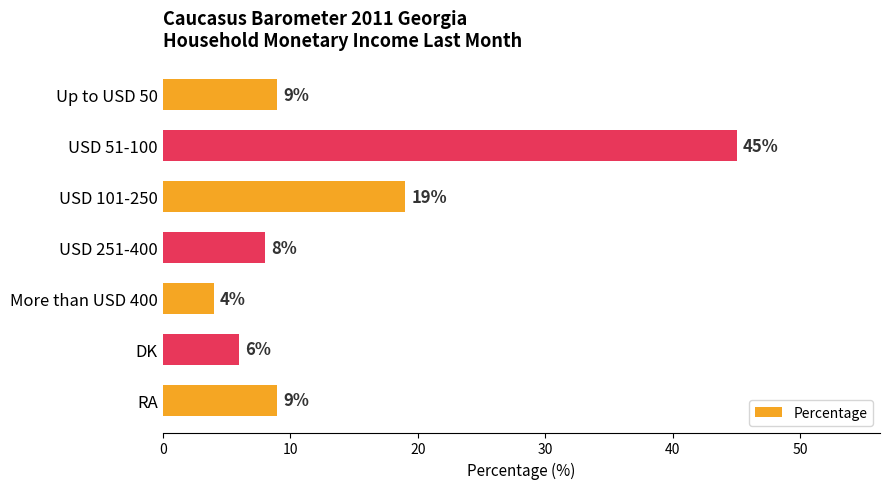

Does the chart contain stacked bars?

No